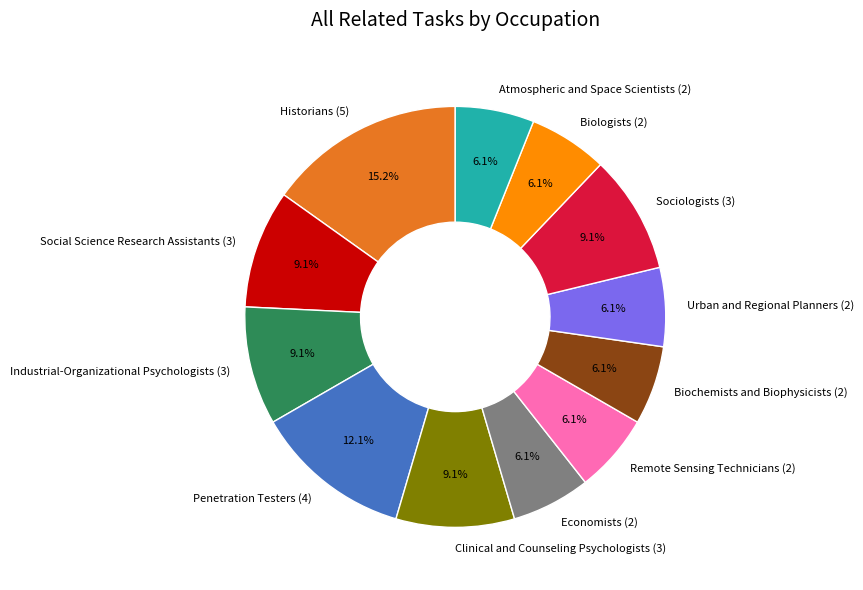

What percentage is the Social Science Research Assistants (3) slice, to the nearest percent?

9%